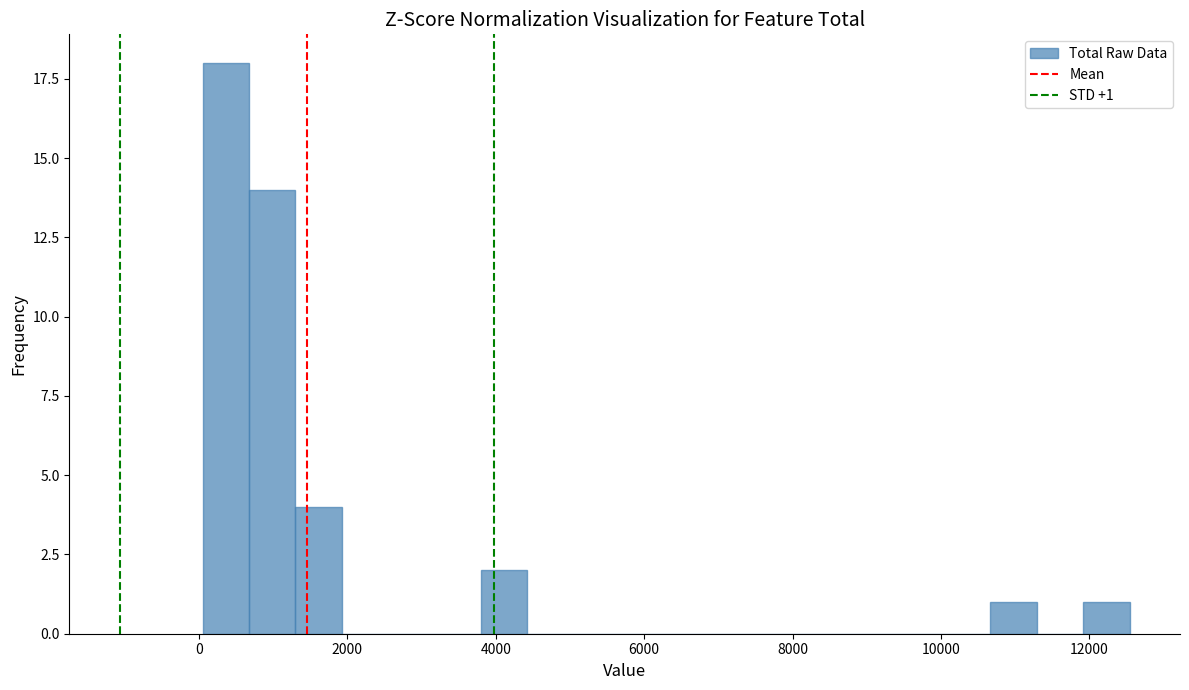

Around what value on the x-axis is the tallest bar? Give the approximate position of its centre, as read against the axis.

400